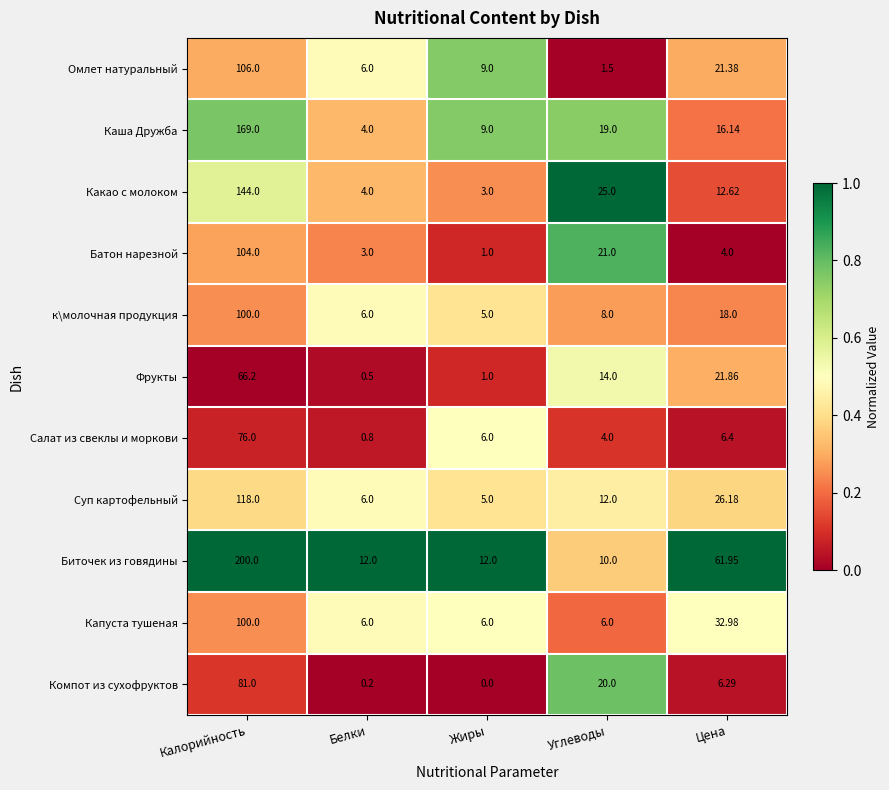

At which label is Каша Дружба closest to 86?

Углеводы